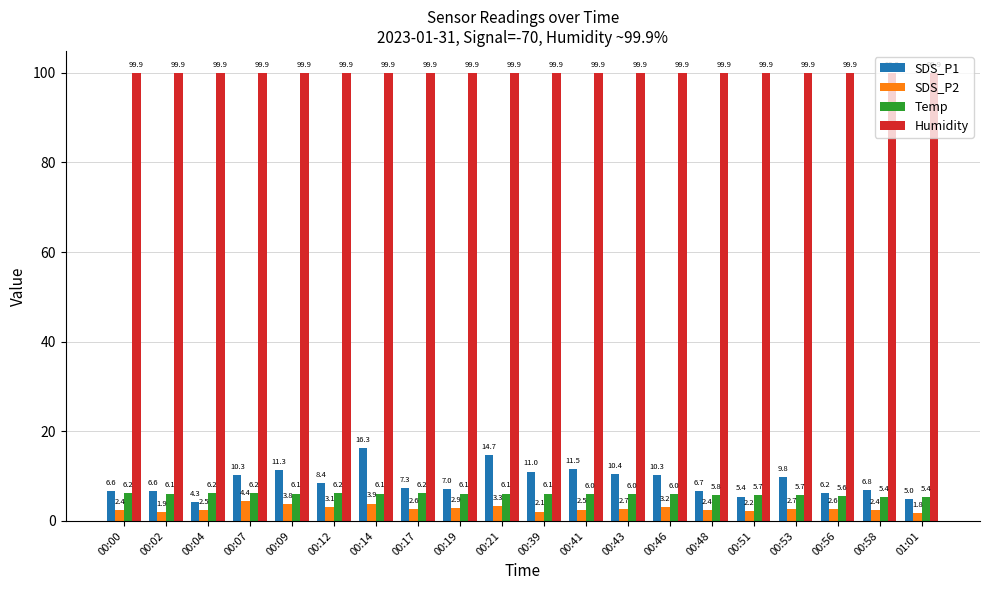

At which label does SDS_P2 reach its minimum?

01:01